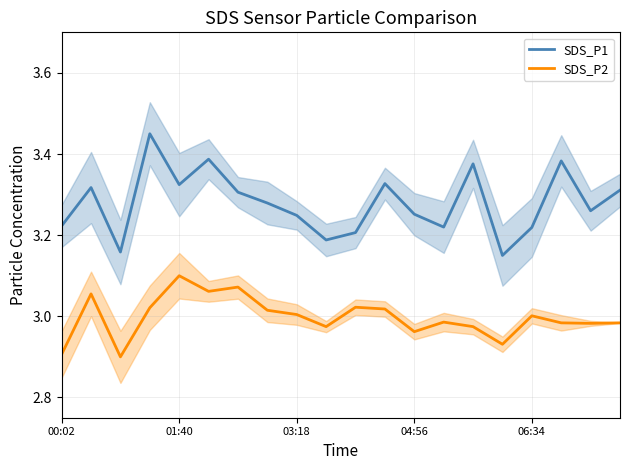

True or false: SDS_P2 and SDS_P1 cross at least once.

False